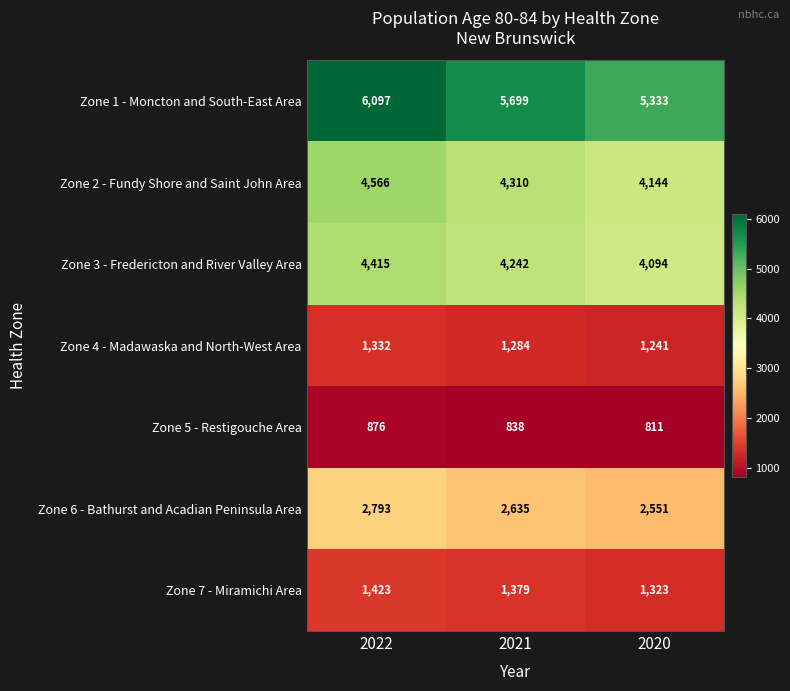

Rank the series by their maximum value, from lowest to highest.

Zone 5 - Restigouche Area, Zone 4 - Madawaska and North-West Area, Zone 7 - Miramichi Area, Zone 6 - Bathurst and Acadian Peninsula Area, Zone 3 - Fredericton and River Valley Area, Zone 2 - Fundy Shore and Saint John Area, Zone 1 - Moncton and South-East Area